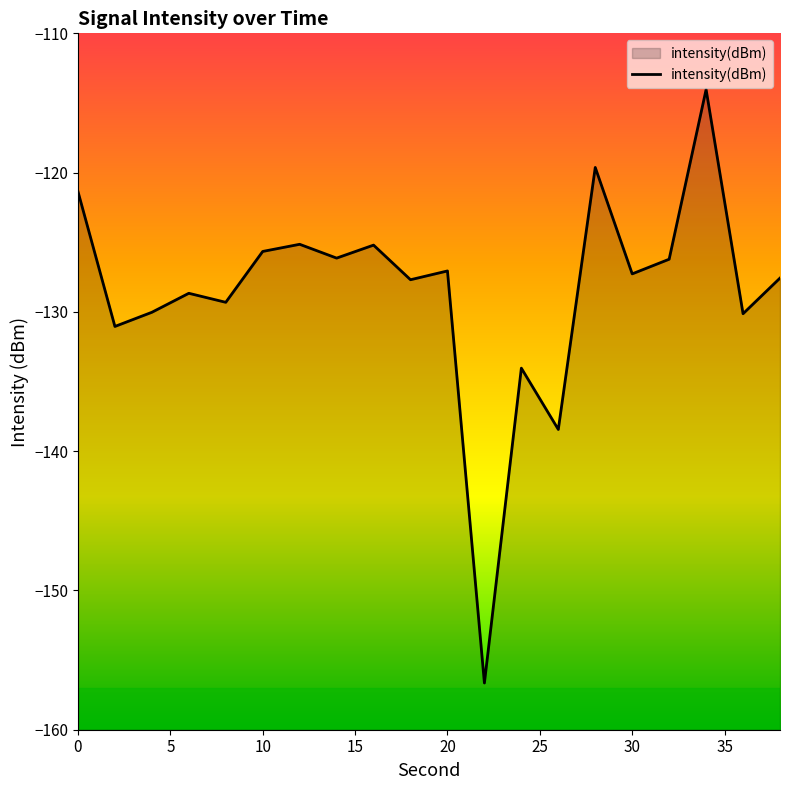

Reading right to left, extract all data points from this chart.

-127.6	-130.1	-114.0	-126.2	-127.3	-119.6	-138.4	-134.0	-156.6	-127.1	-127.7	-125.2	-126.1	-125.1	-125.7	-129.3	-128.7	-130.0	-131.0	-121.4